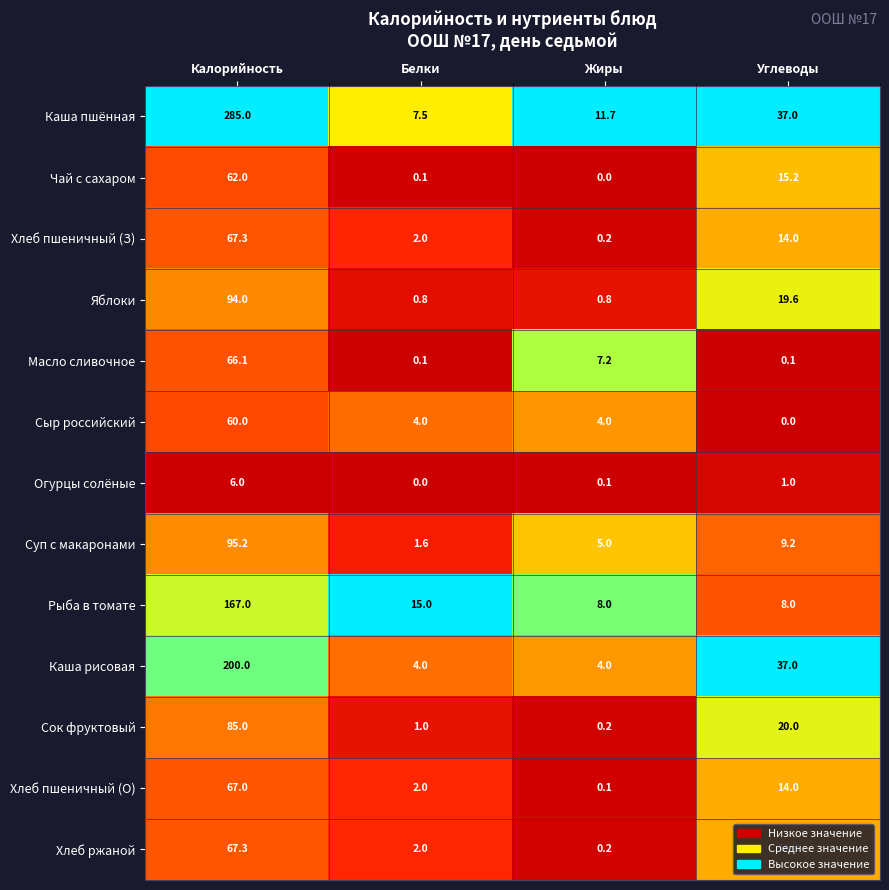

What is the total value across all series at Белки?

40.1